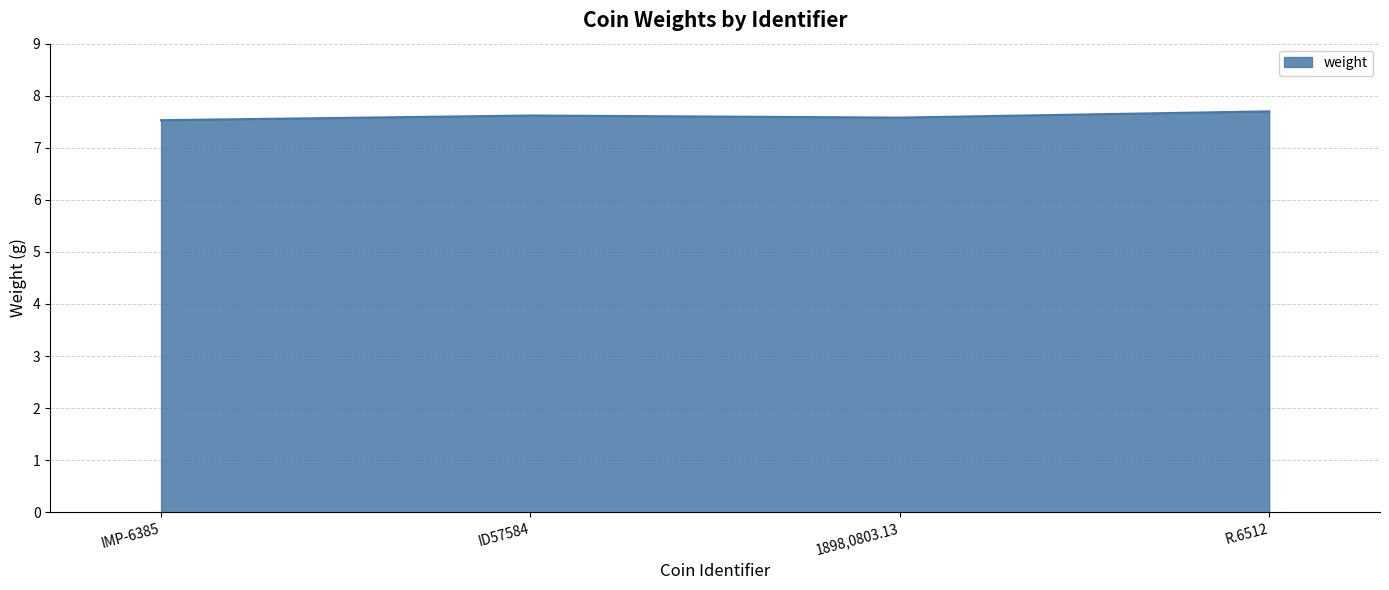

The value at 1898,0803.13 is 7.6. True or false?

True